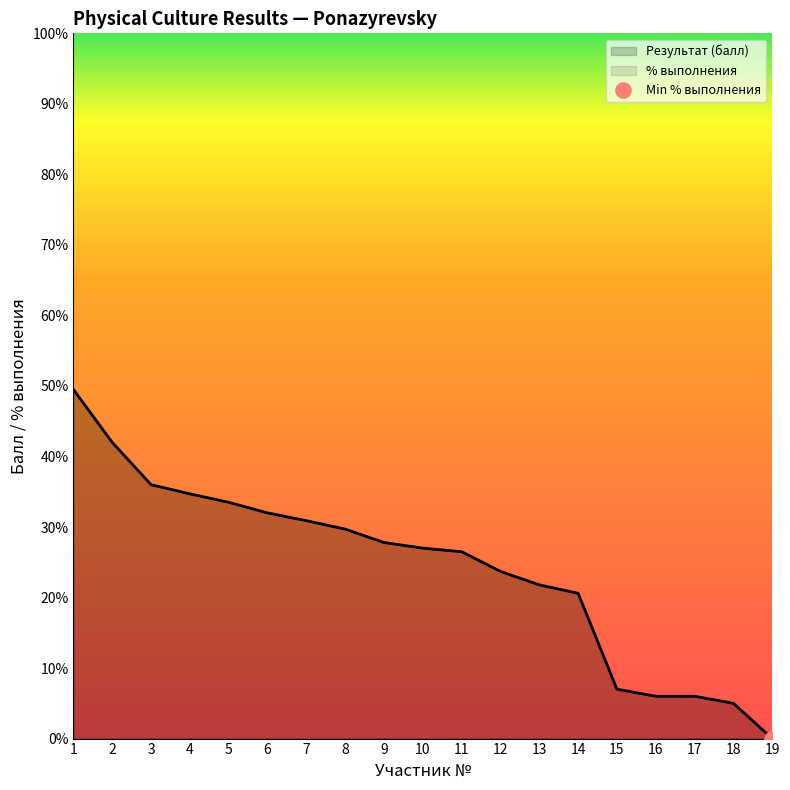

Which series contains the lowest Y value?

Результат (балл)